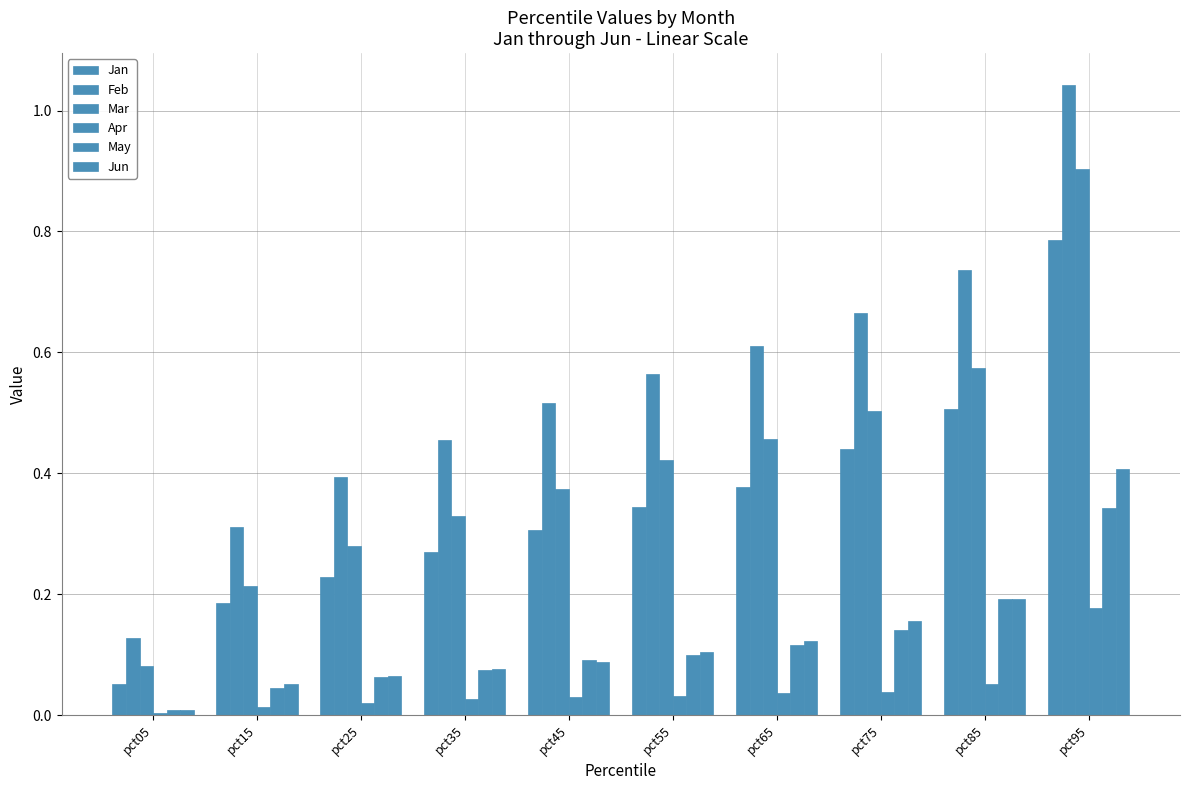

Which category has the lowest value in the Apr series?

pct05